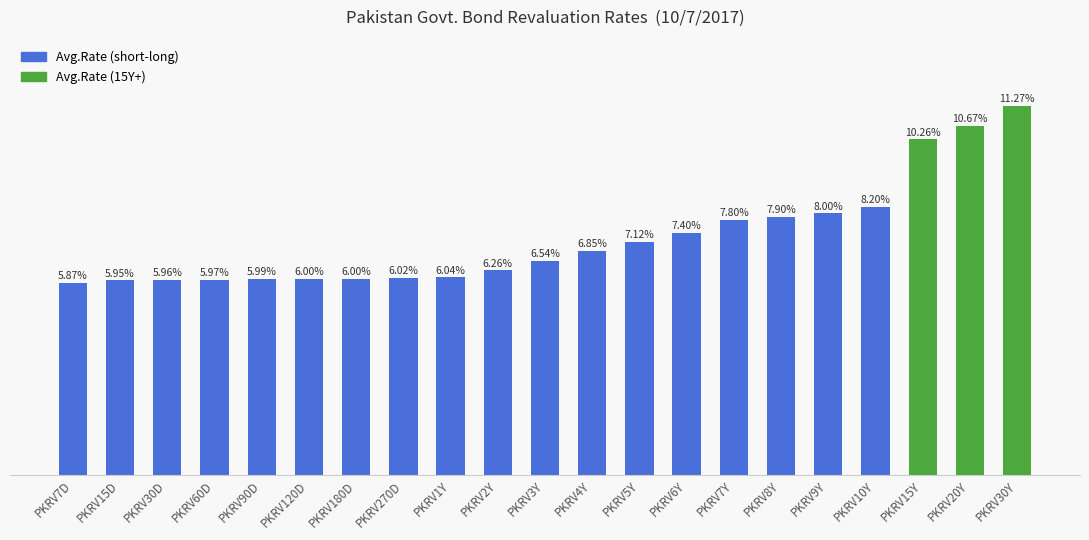

Are the bars horizontal?

No